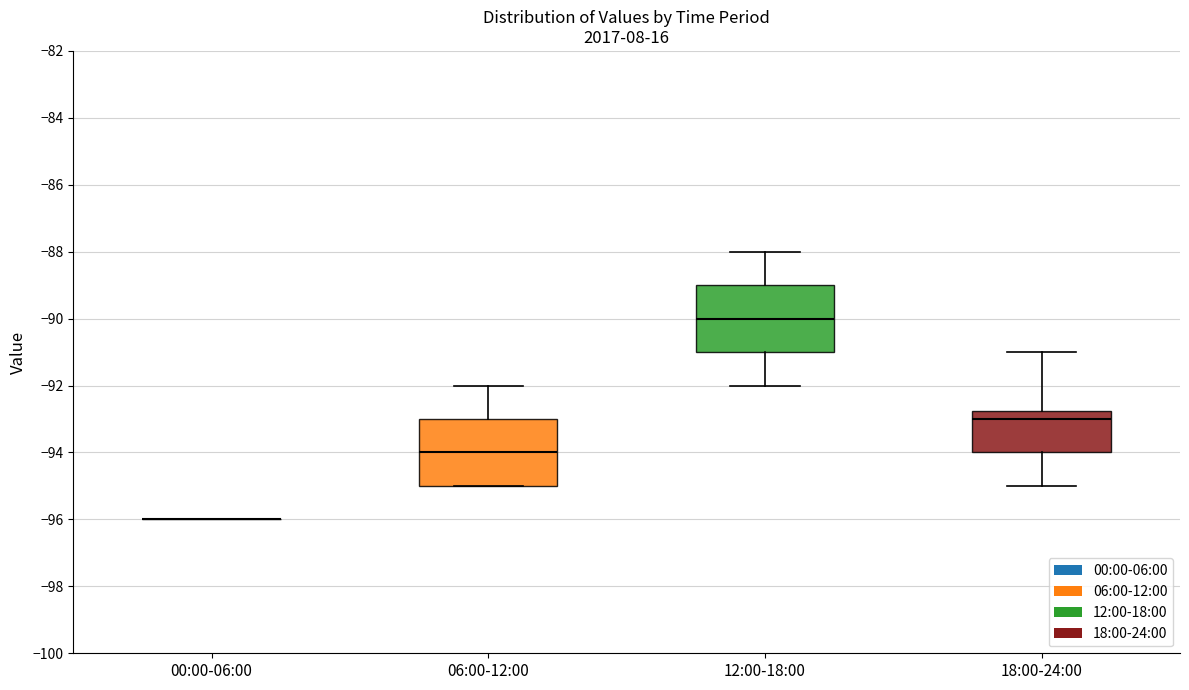

Where is the upper edge of the box for 12:00-18:00 on the y-axis? The values are not printed on the chart, so give them approximately, as read against the axis.

-89.0